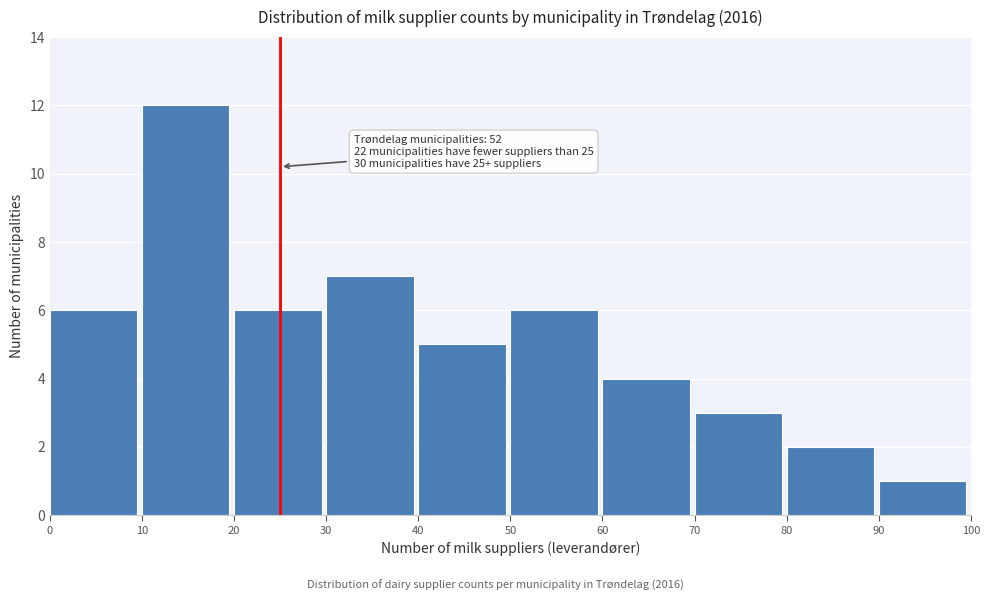

Over which range of the x-axis is the bar tallest?

10 to 20